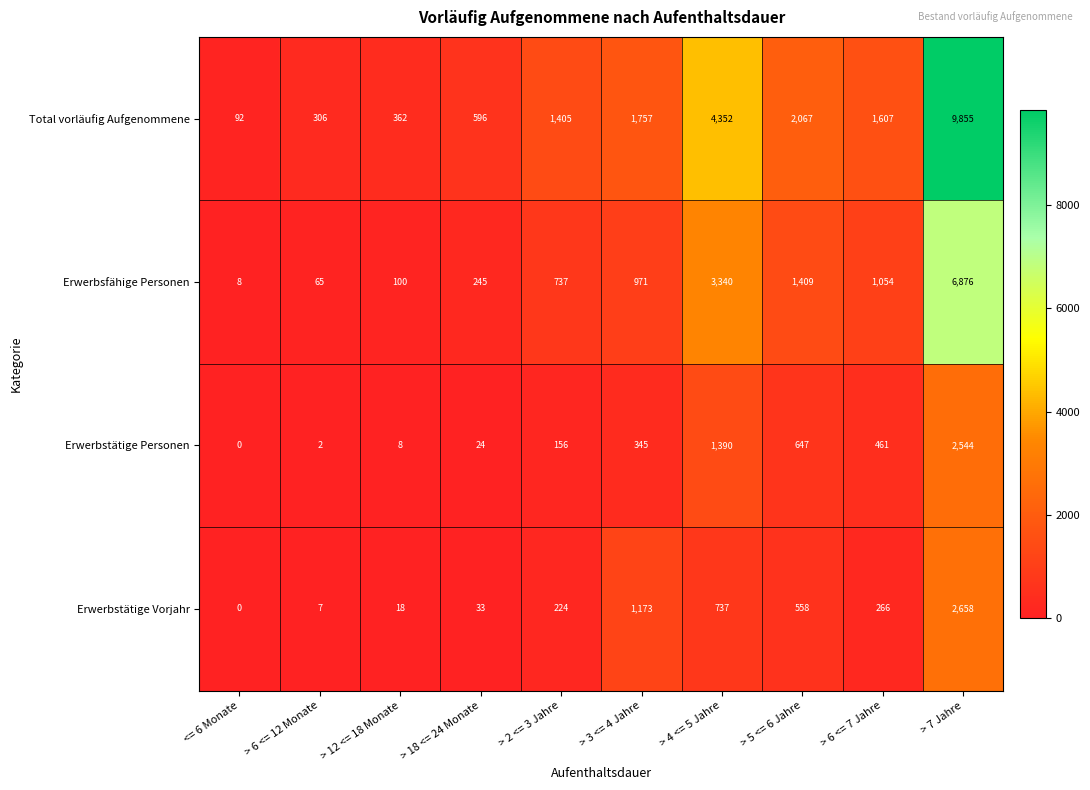

What is the lowest value of the Erwerbsfähige Personen series?

8